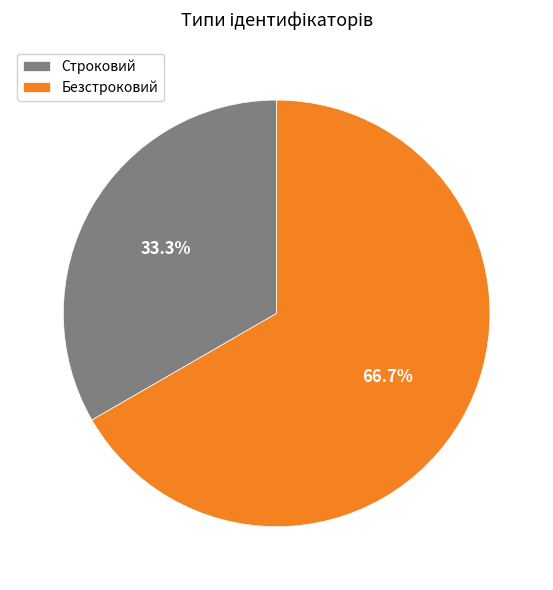

What portion of the pie excludes Строковий?

66.7%